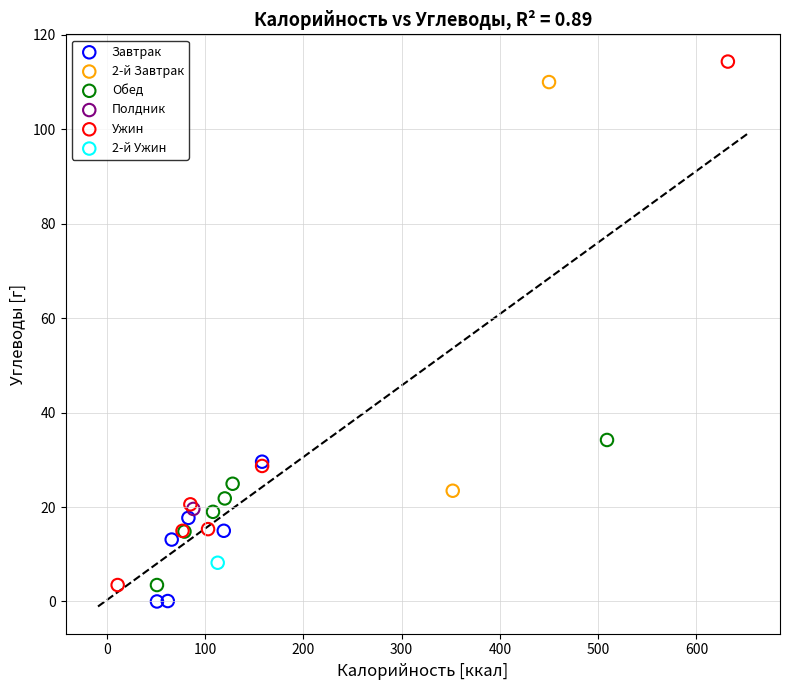

Which series contains the lowest Y value?

Завтрак